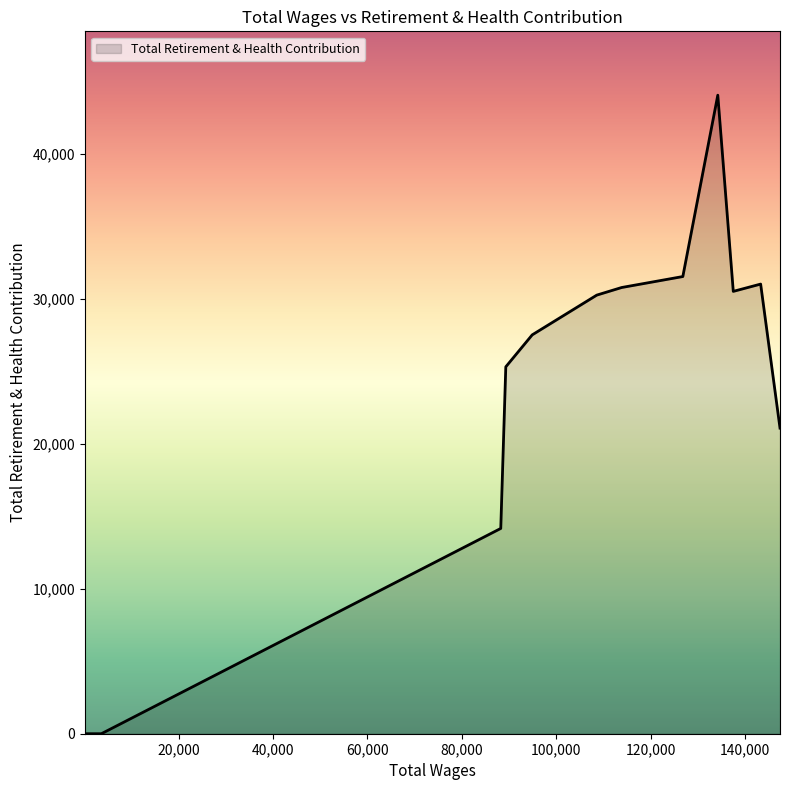

How many categories are shown in the chart?

33